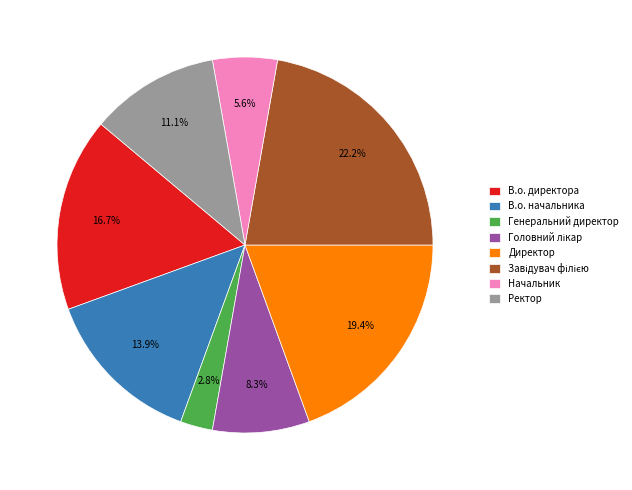

Do Директор and Ректор together represent more than half of the pie?

No